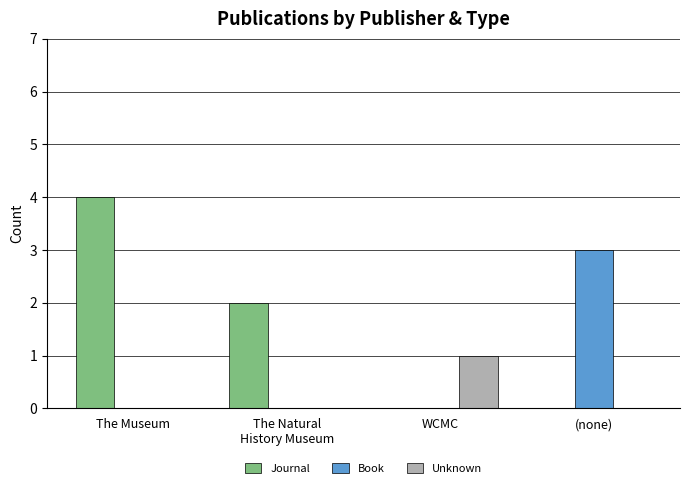

Which label corresponds to the largest value in the chart?

The Museum